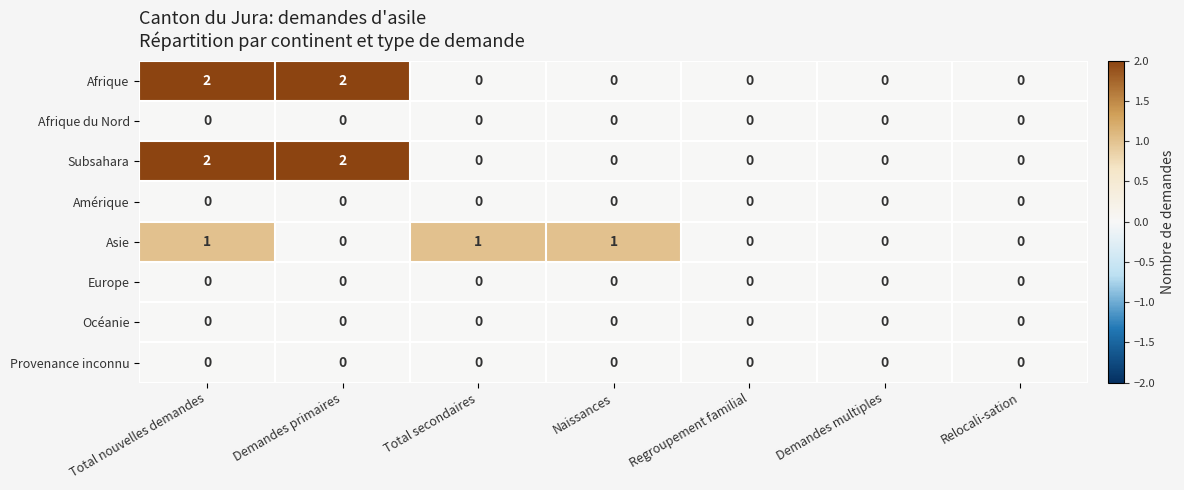

Count the number of data series in this chart.

8